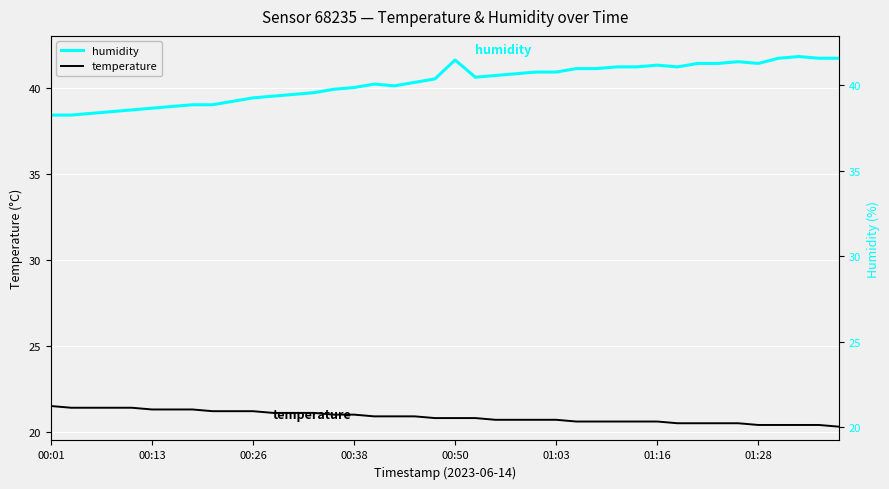

Read the humidity value at 14.

39.9